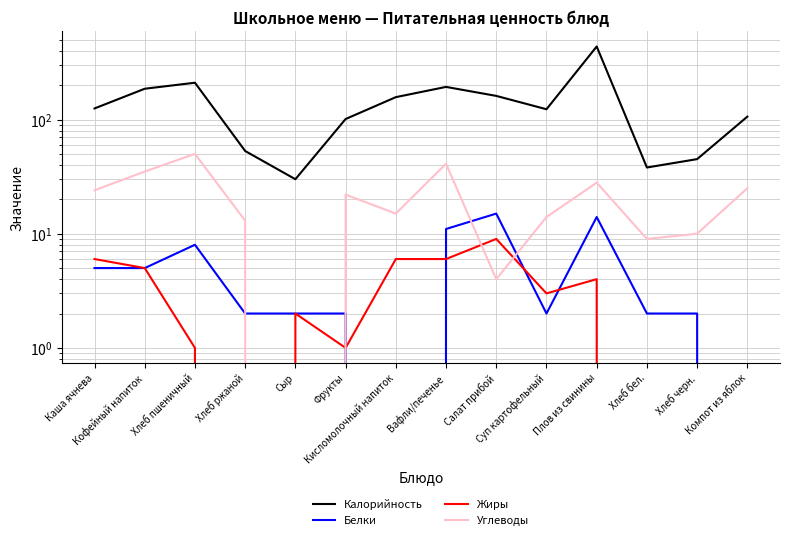

Where is the first local minimum for Углеводы?

Сыр